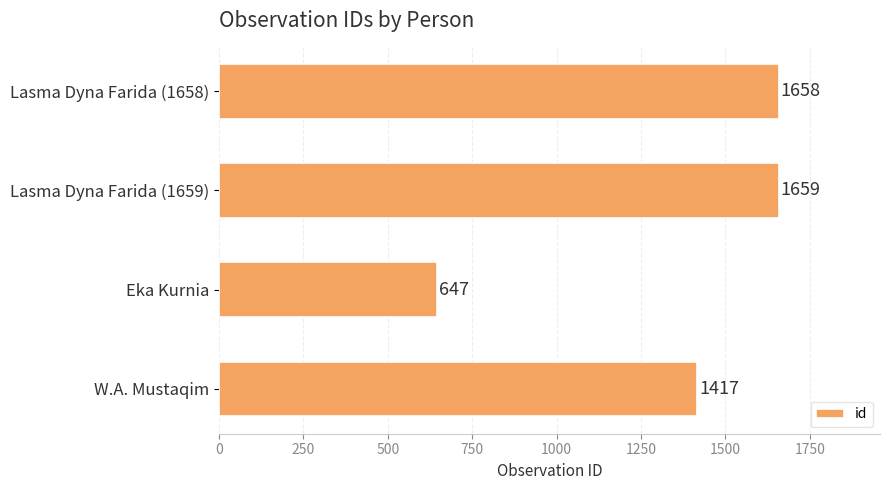

Count the number of categories in the chart.

4